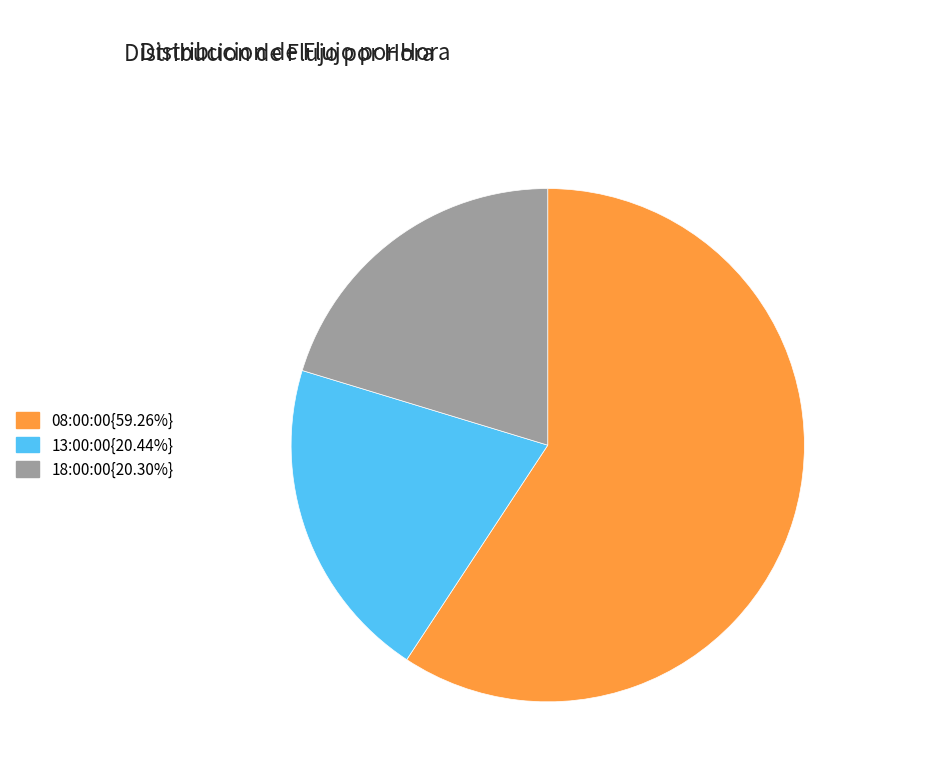

Does 13:00:00{20.44%} account for over 50% of the chart?

No